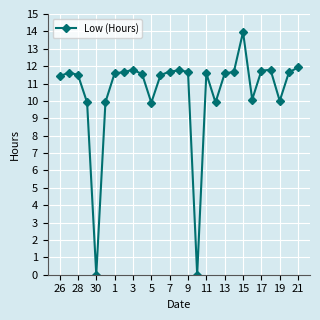

True or false: the data has more than 1 interior local peaks.

True